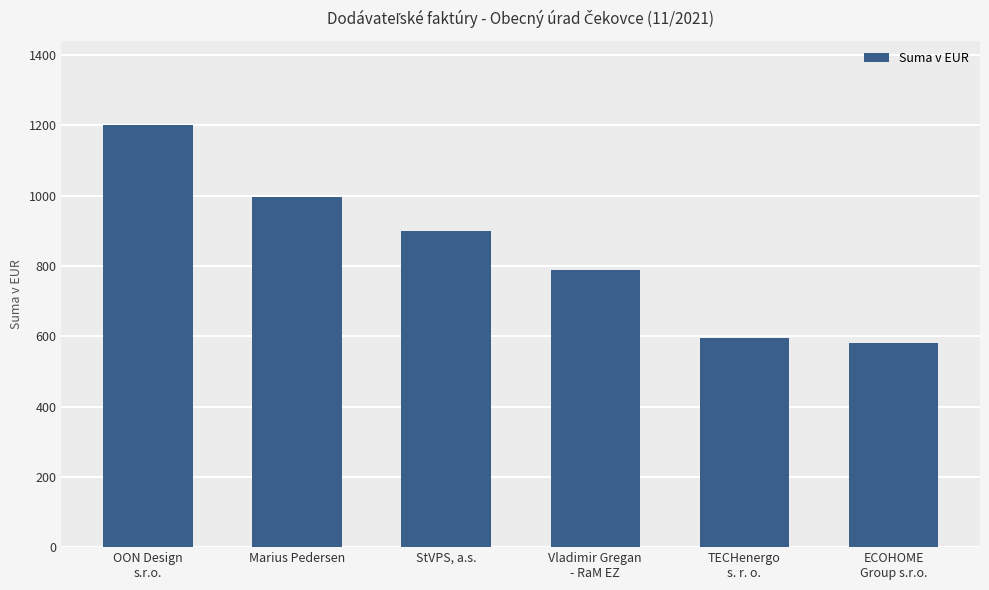

List the labels in order of value, largest first.

OON Design
s.r.o., Marius Pedersen, StVPS, a.s., Vladimir Gregan
- RaM EZ, TECHenergo
s. r. o., ECOHOME
Group s.r.o.